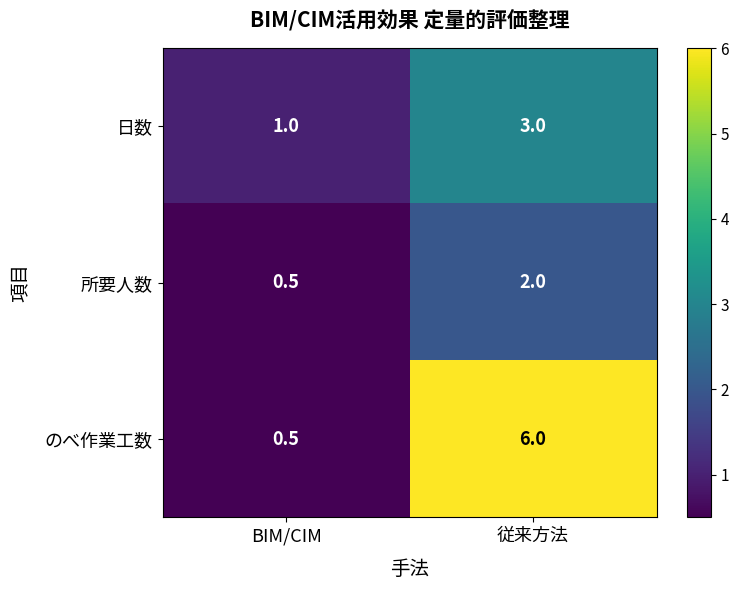

The 日数 series shows 4.0 at 従来方法. True or false?

False